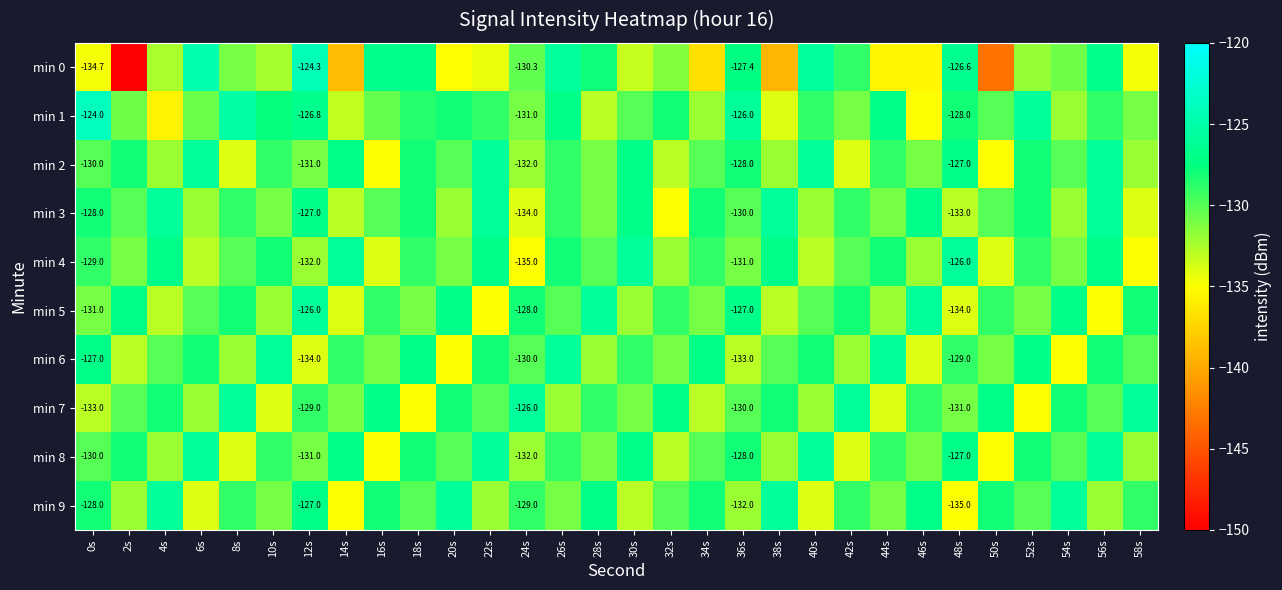

True or false: min 4 has a value of -129.0 at 18s.

True